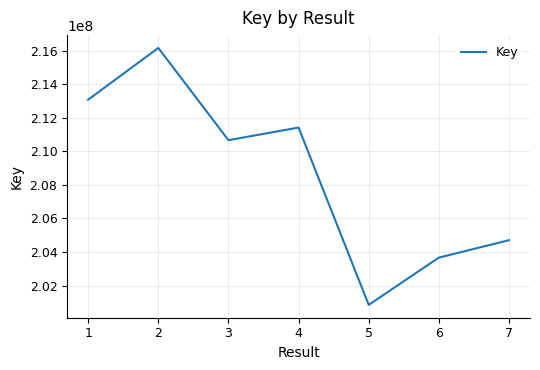

How many interior local peaks (higher than both neighbors) does the data have?

2